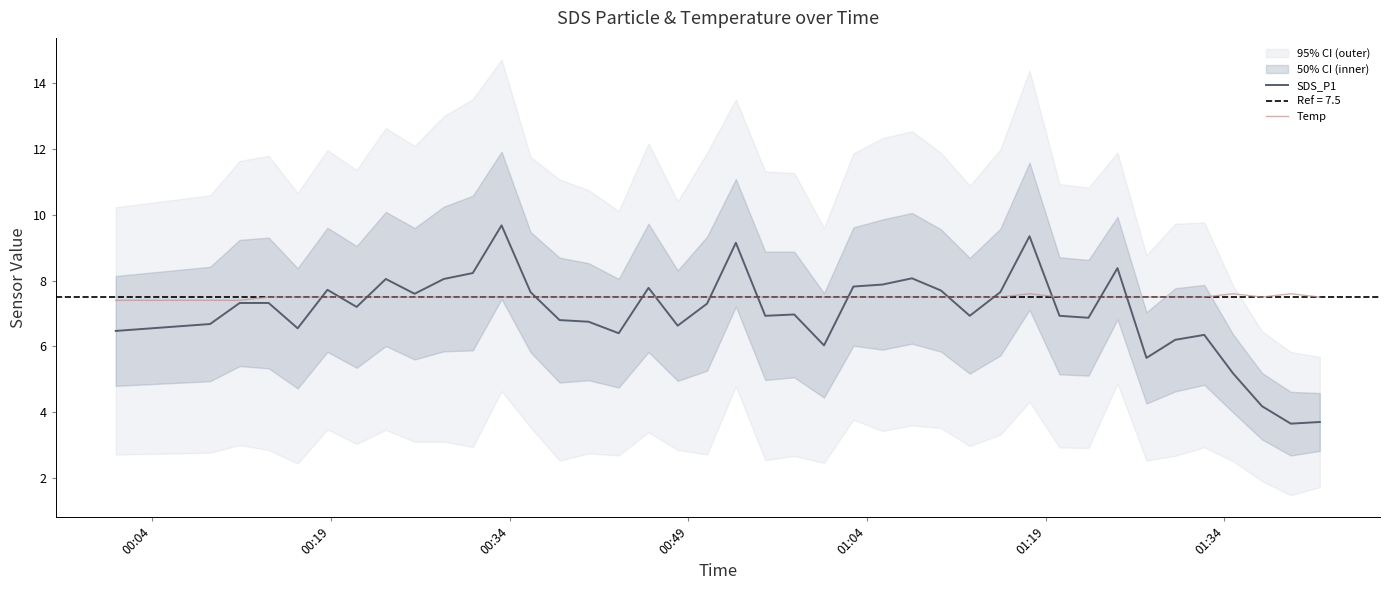

How many intersections are there between Temp and SDS_P1?

14